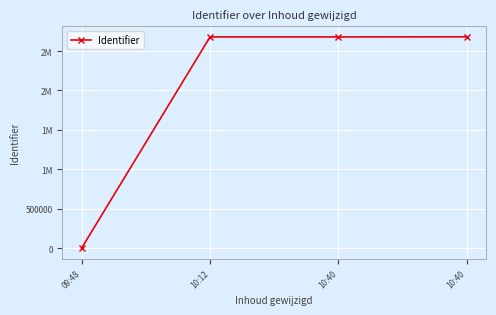

At which category does the chart reach its peak across all series?

10:40